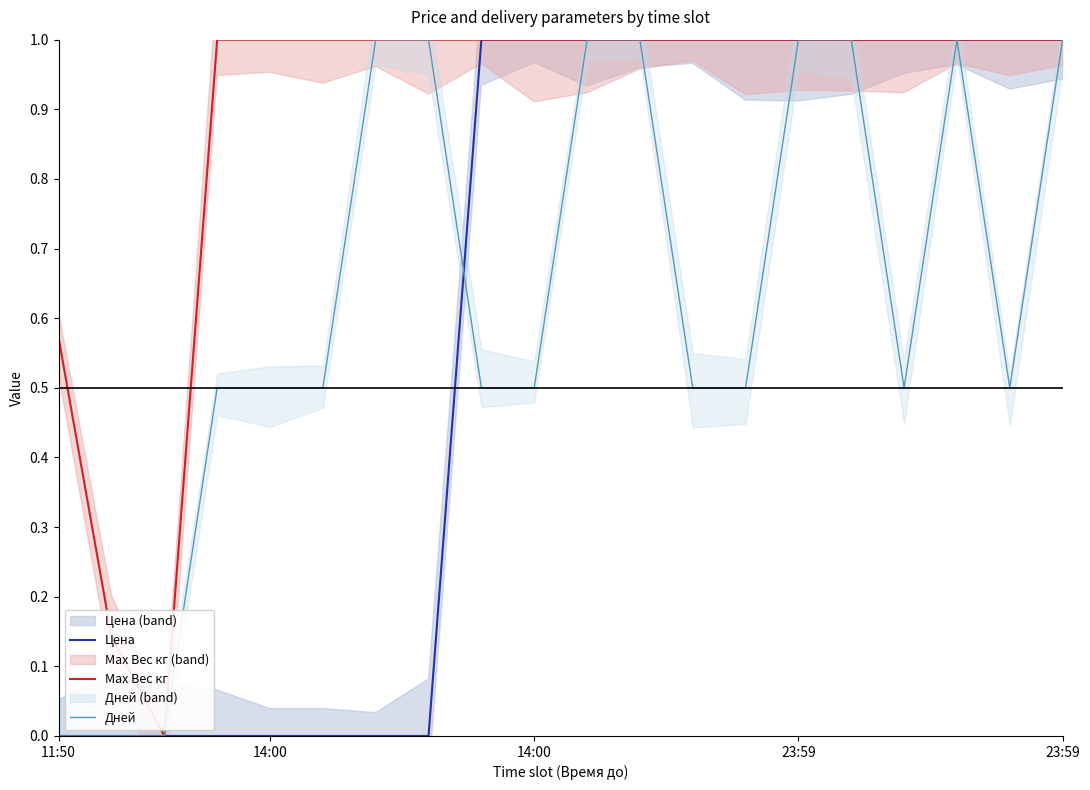

Is it true that Дней equals 1.0 at 15?

True